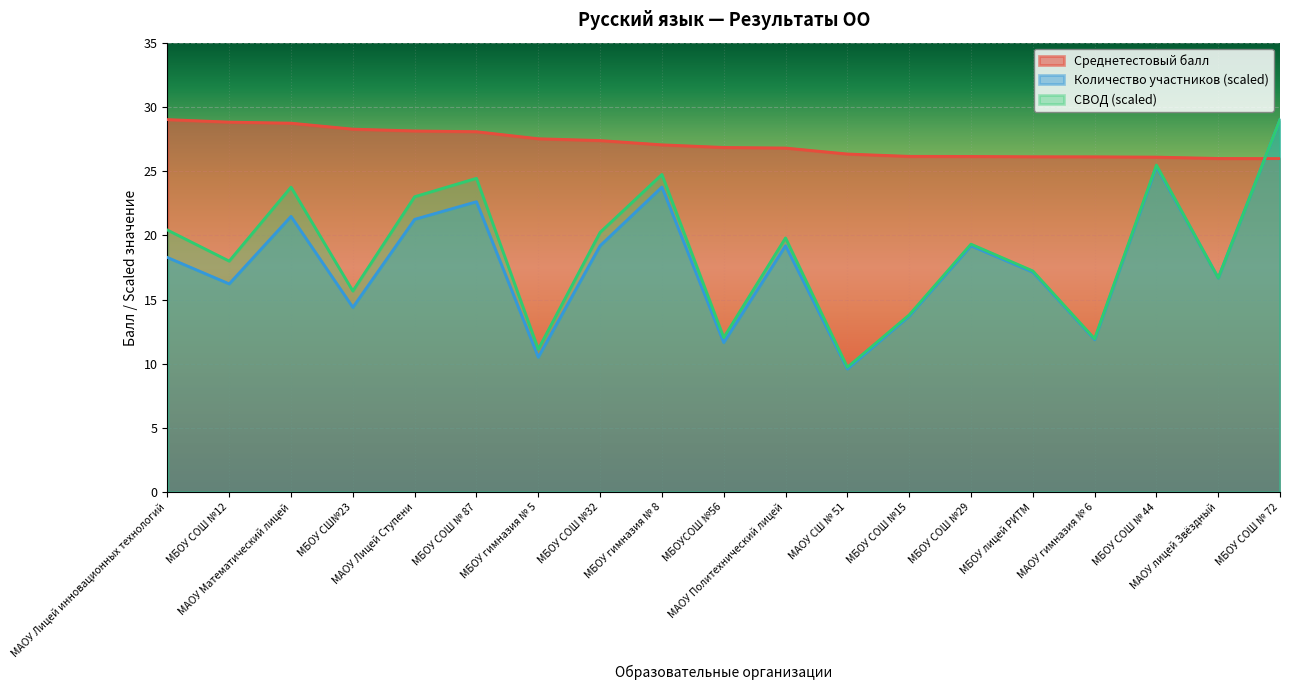

True or false: Среднетестовый балл has more than 1 points higher than both neighbors.

False